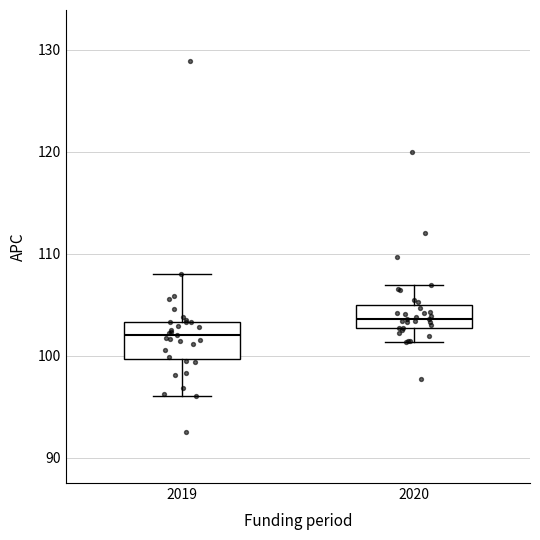

Which box's median line is the lowest?

2019